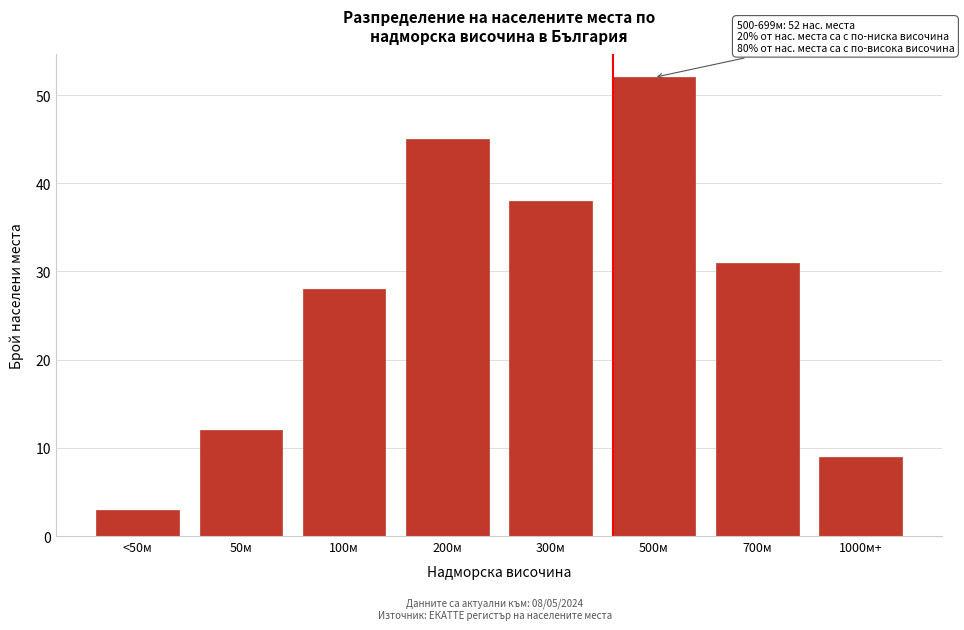

Reading right to left, list all the values displayed in this chart.

1000м+=9	700м=31	500м=52	300м=38	200м=45	100м=28	50м=12	<50м=3